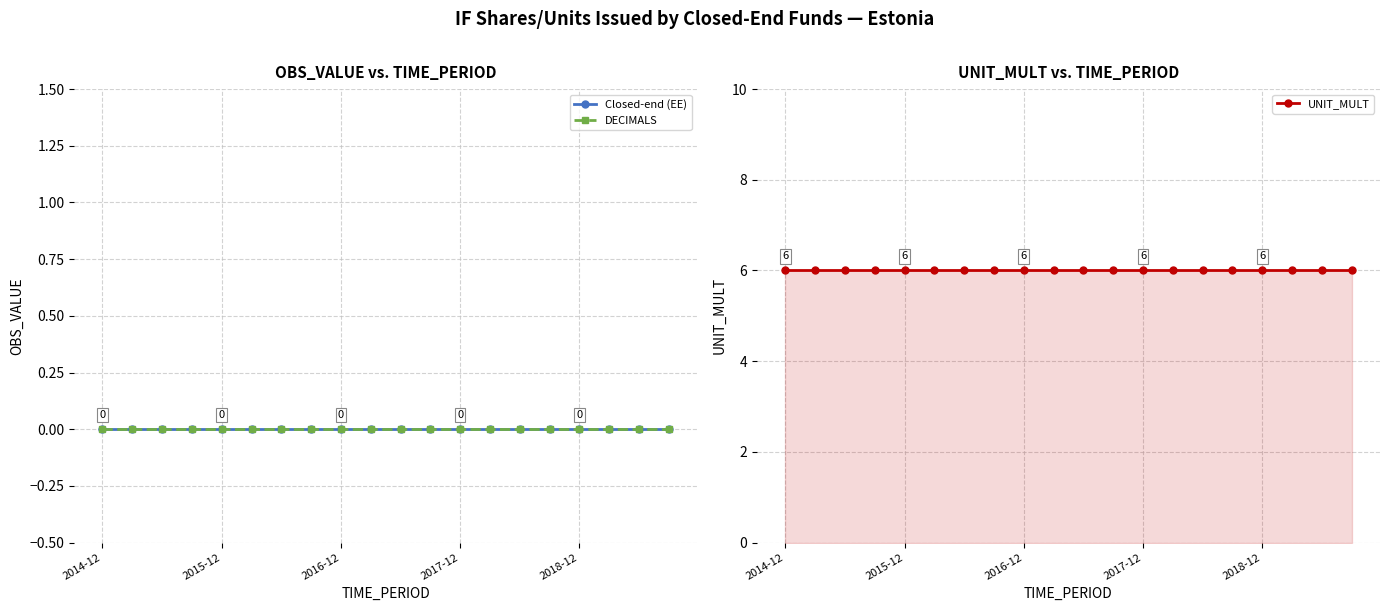

What are all the series names shown in the legend?

Closed-end (EE), DECIMALS, UNIT_MULT